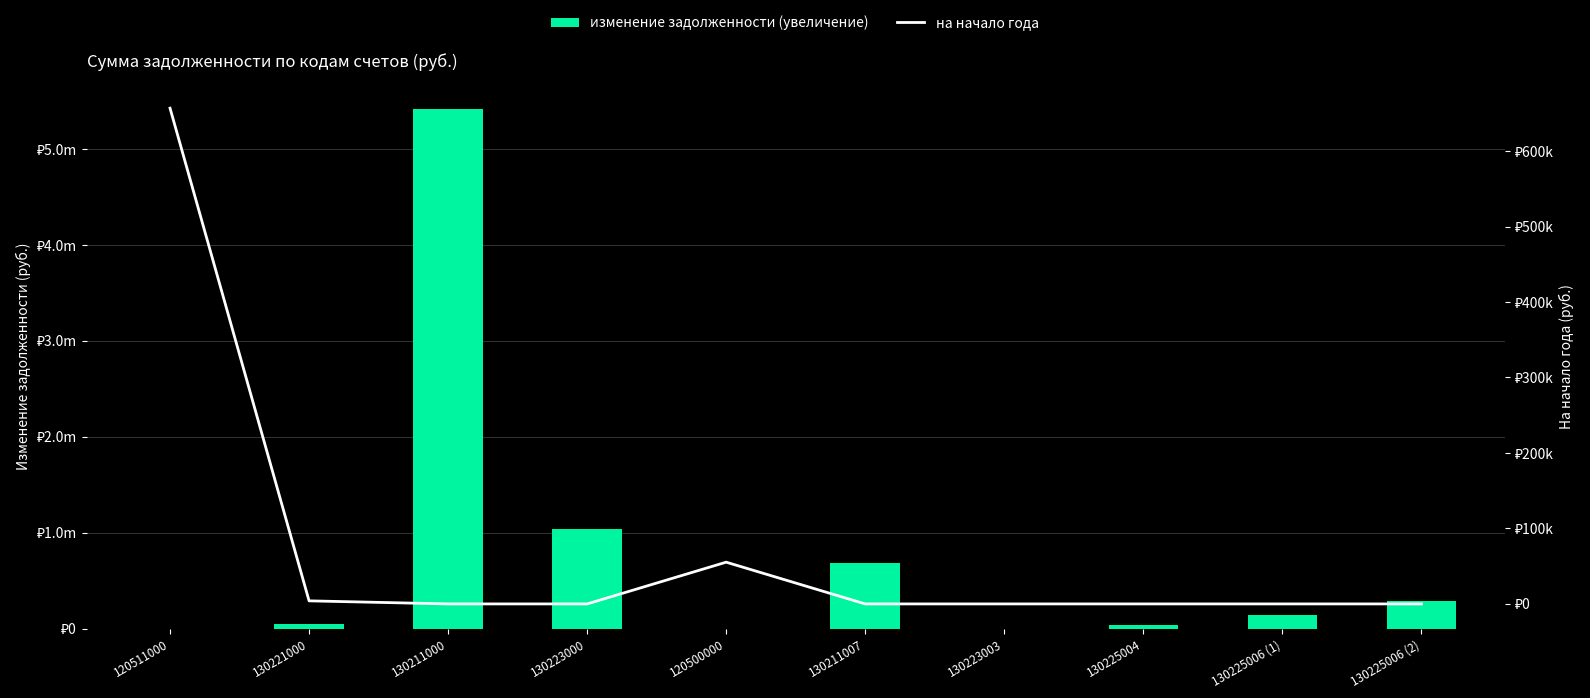

How many groups of bars are there?

10